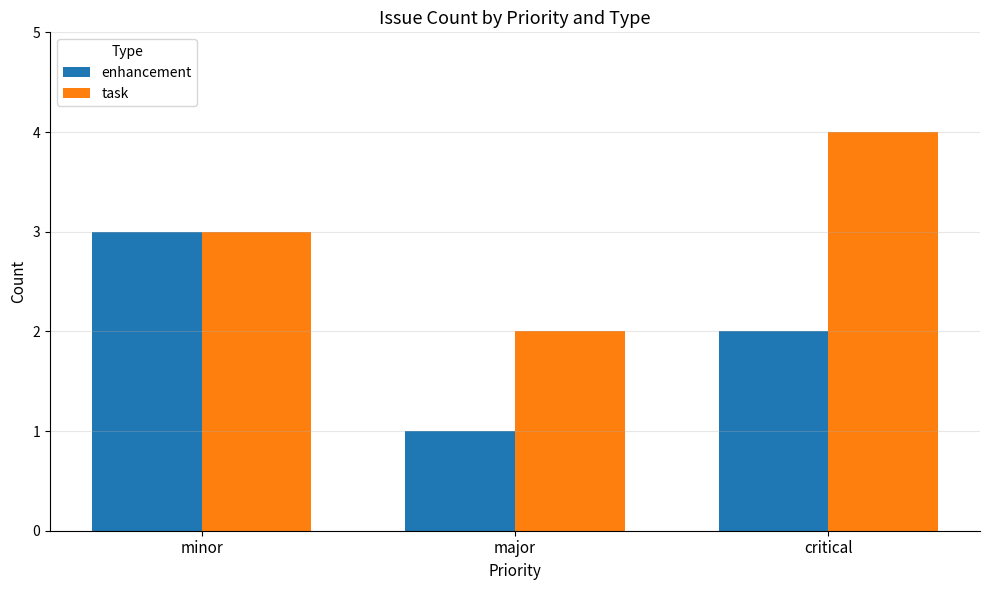

What is the average value of the enhancement series?

2